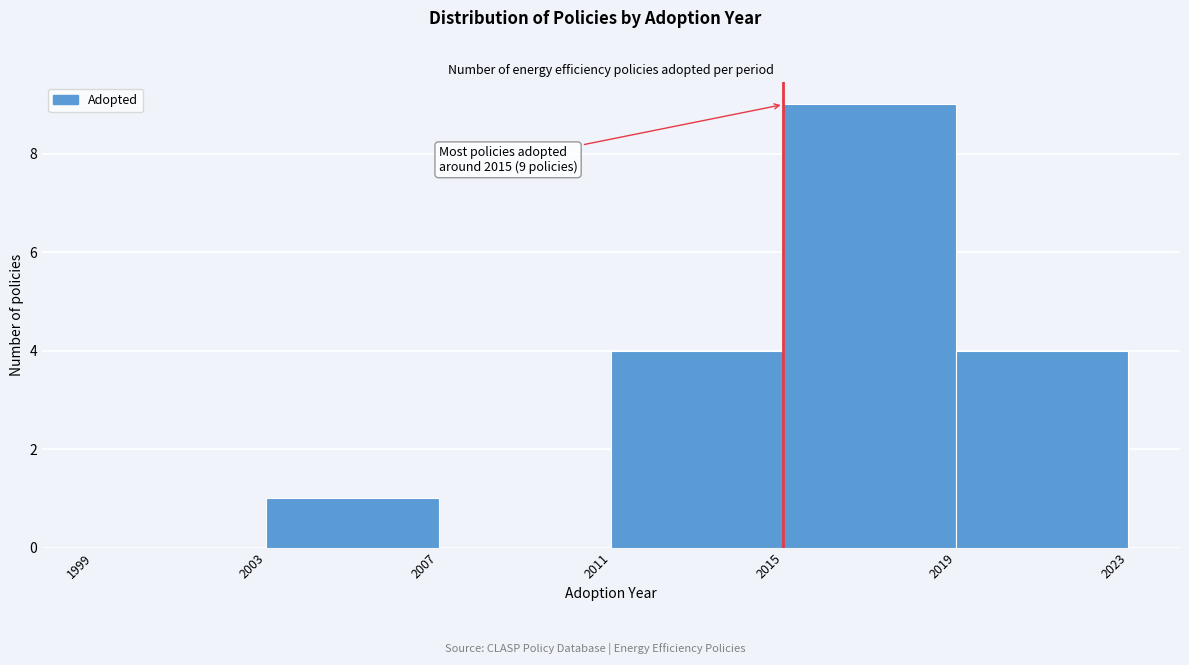

Which range on the x-axis has the tallest bar?

2015 to 2019